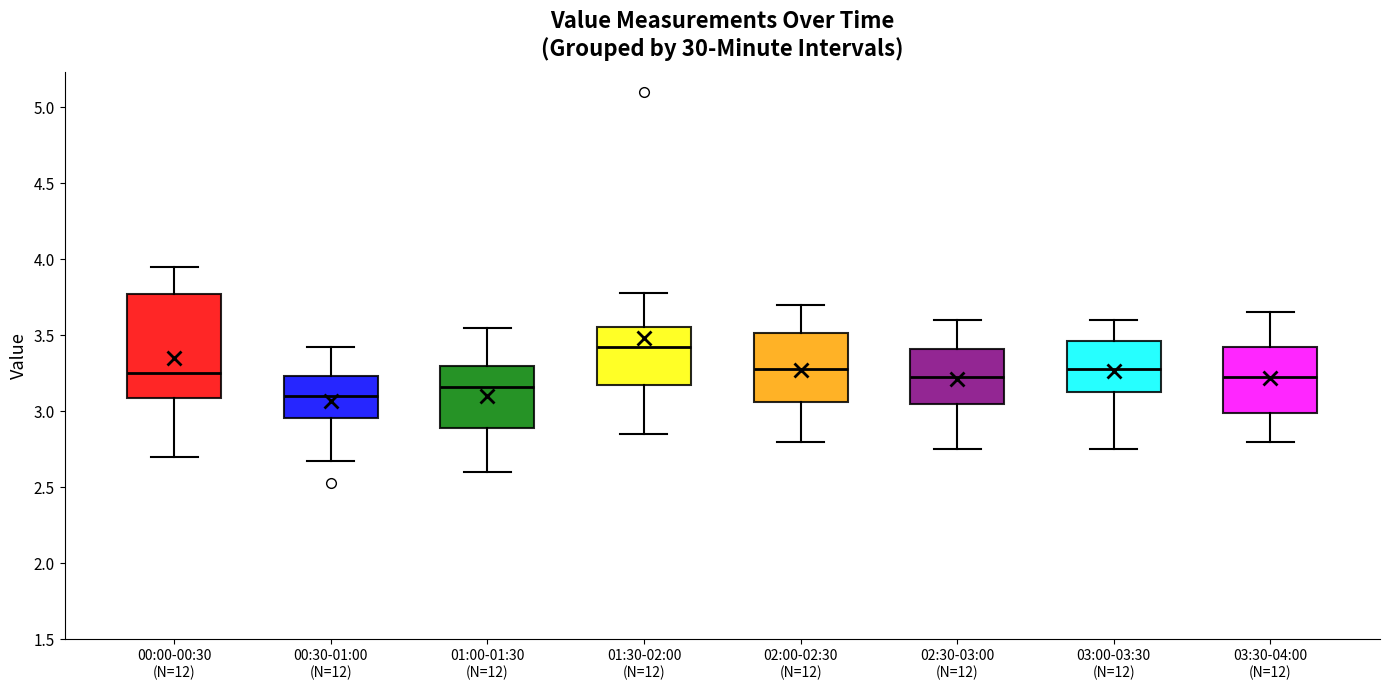

Reading left to right, read every box against the y-axis: the position of its median line, the range the box covers, and the ends of its whiskers. The values are not printed on the chart, so give them approximately, as read against the axis.

00:00-00:30 (N=12): median 3.25, box 3.10 to 3.75, whiskers 2.70 to 3.95
00:30-01:00 (N=12): median 3.10, box 2.95 to 3.25, whiskers 2.65 to 3.40
01:00-01:30 (N=12): median 3.15, box 2.90 to 3.30, whiskers 2.60 to 3.55
01:30-02:00 (N=12): median 3.45, box 3.20 to 3.55, whiskers 2.85 to 3.80
02:00-02:30 (N=12): median 3.30, box 3.05 to 3.50, whiskers 2.80 to 3.70
02:30-03:00 (N=12): median 3.25, box 3.05 to 3.40, whiskers 2.75 to 3.60
03:00-03:30 (N=12): median 3.30, box 3.15 to 3.45, whiskers 2.75 to 3.60
03:30-04:00 (N=12): median 3.25, box 3.00 to 3.45, whiskers 2.80 to 3.65